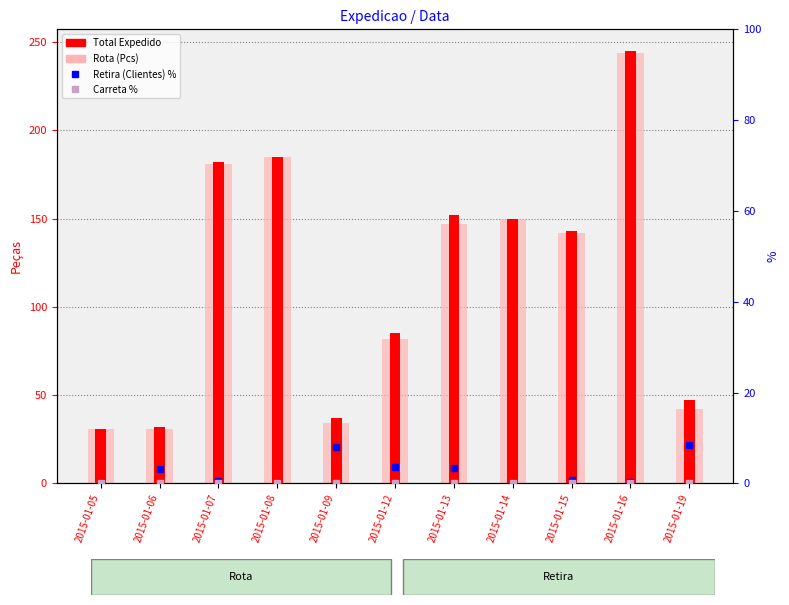

Is it true that Total Expedido equals 152.0 at 2015-01-13?

True